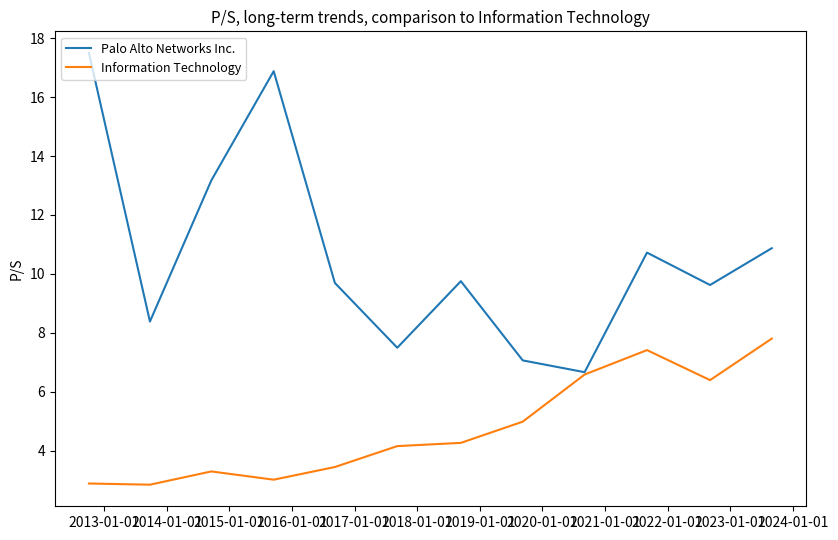

Rank the series by their average value, from lowest to highest.

Information Technology, Palo Alto Networks Inc.